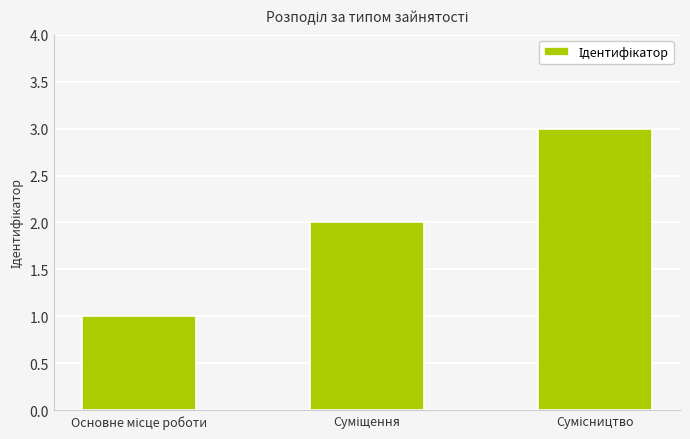

Reading left to right, list all the values displayed in this chart.

1	2	3